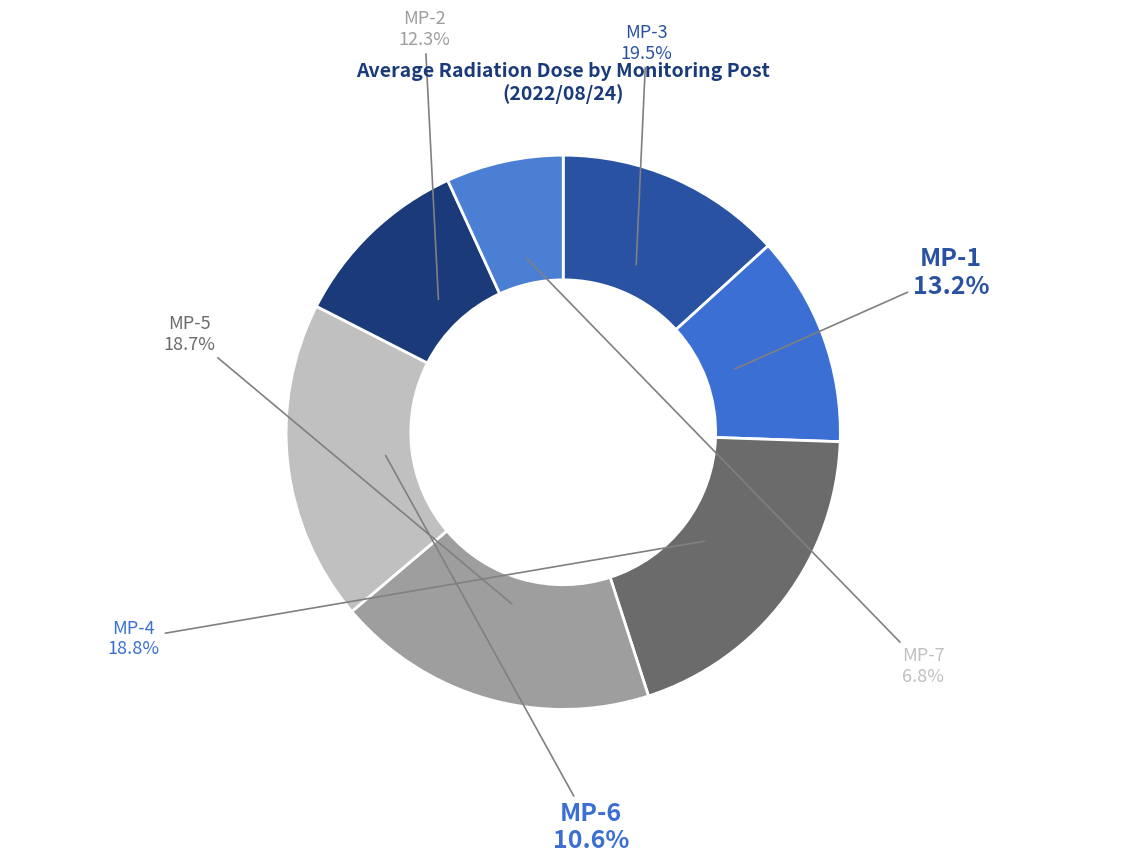

To the nearest percent, what percentage of the pie is MP-2?

12%